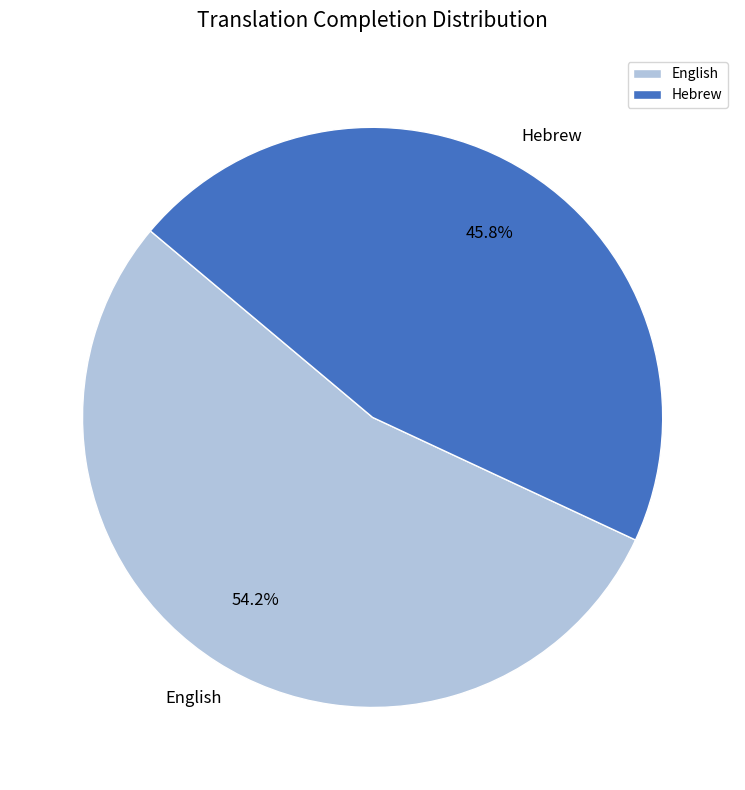

Which slice is the smallest?

Hebrew